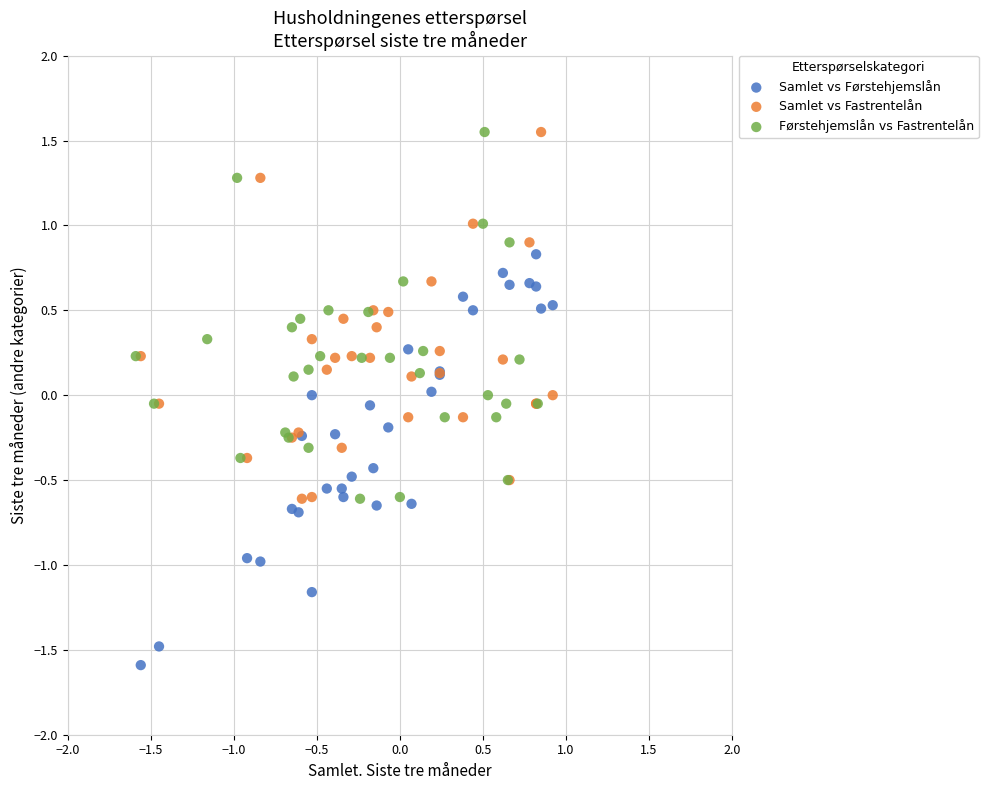

Which series reaches the minimum Y coordinate?

Samlet vs Førstehjemslån